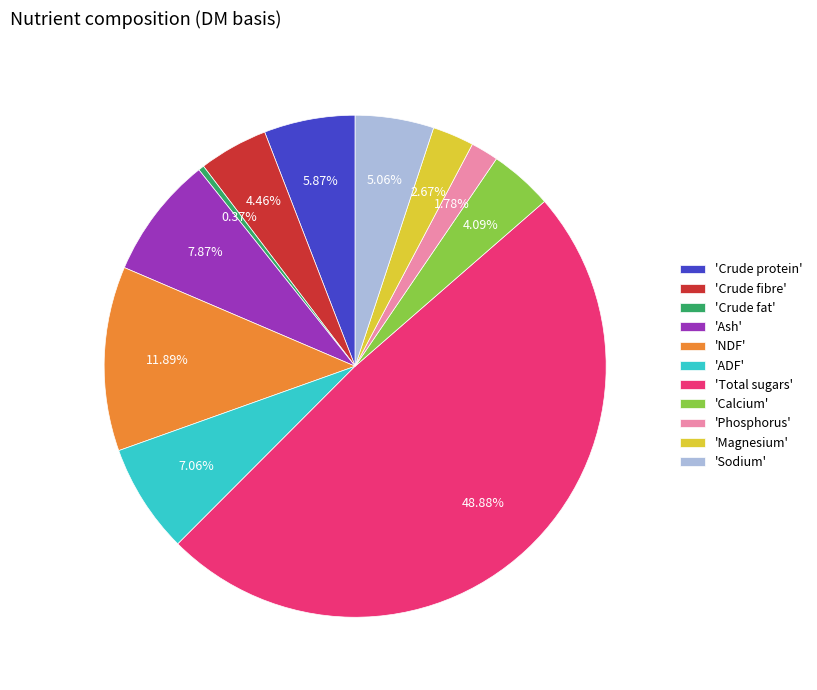

Is 'ADF' the majority of the pie?

No